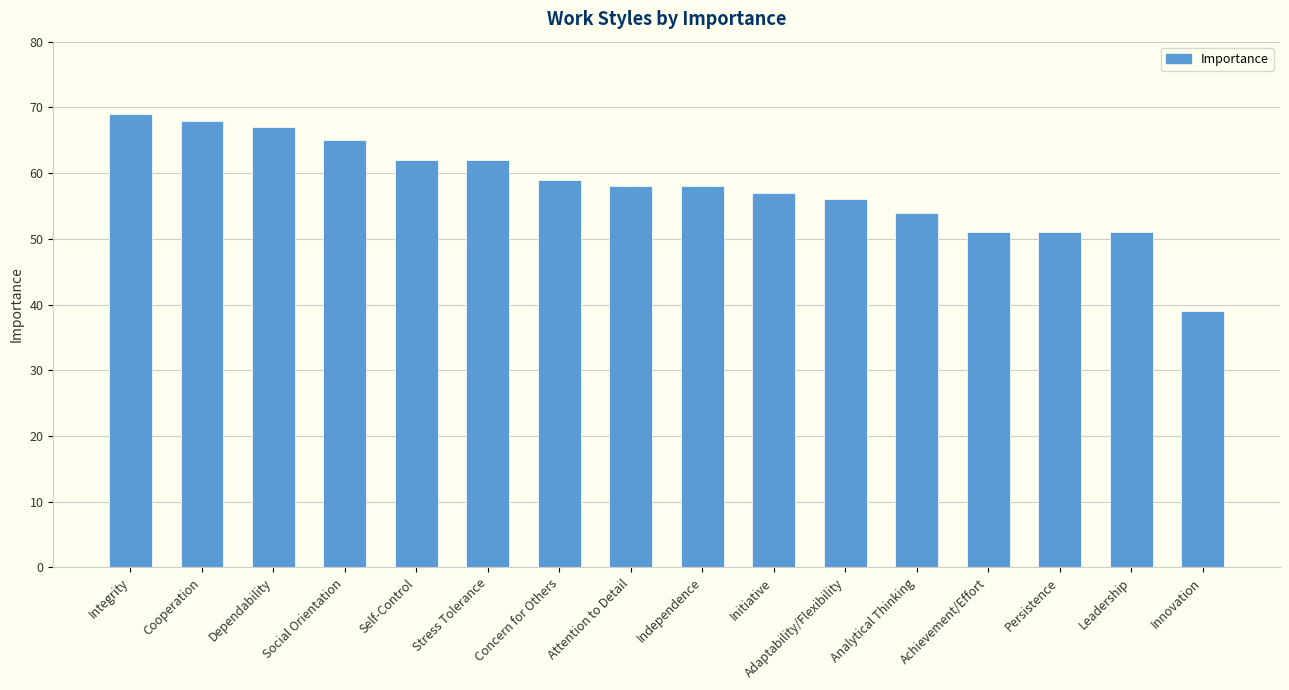

What is the difference between the values at Innovation and Leadership?

12